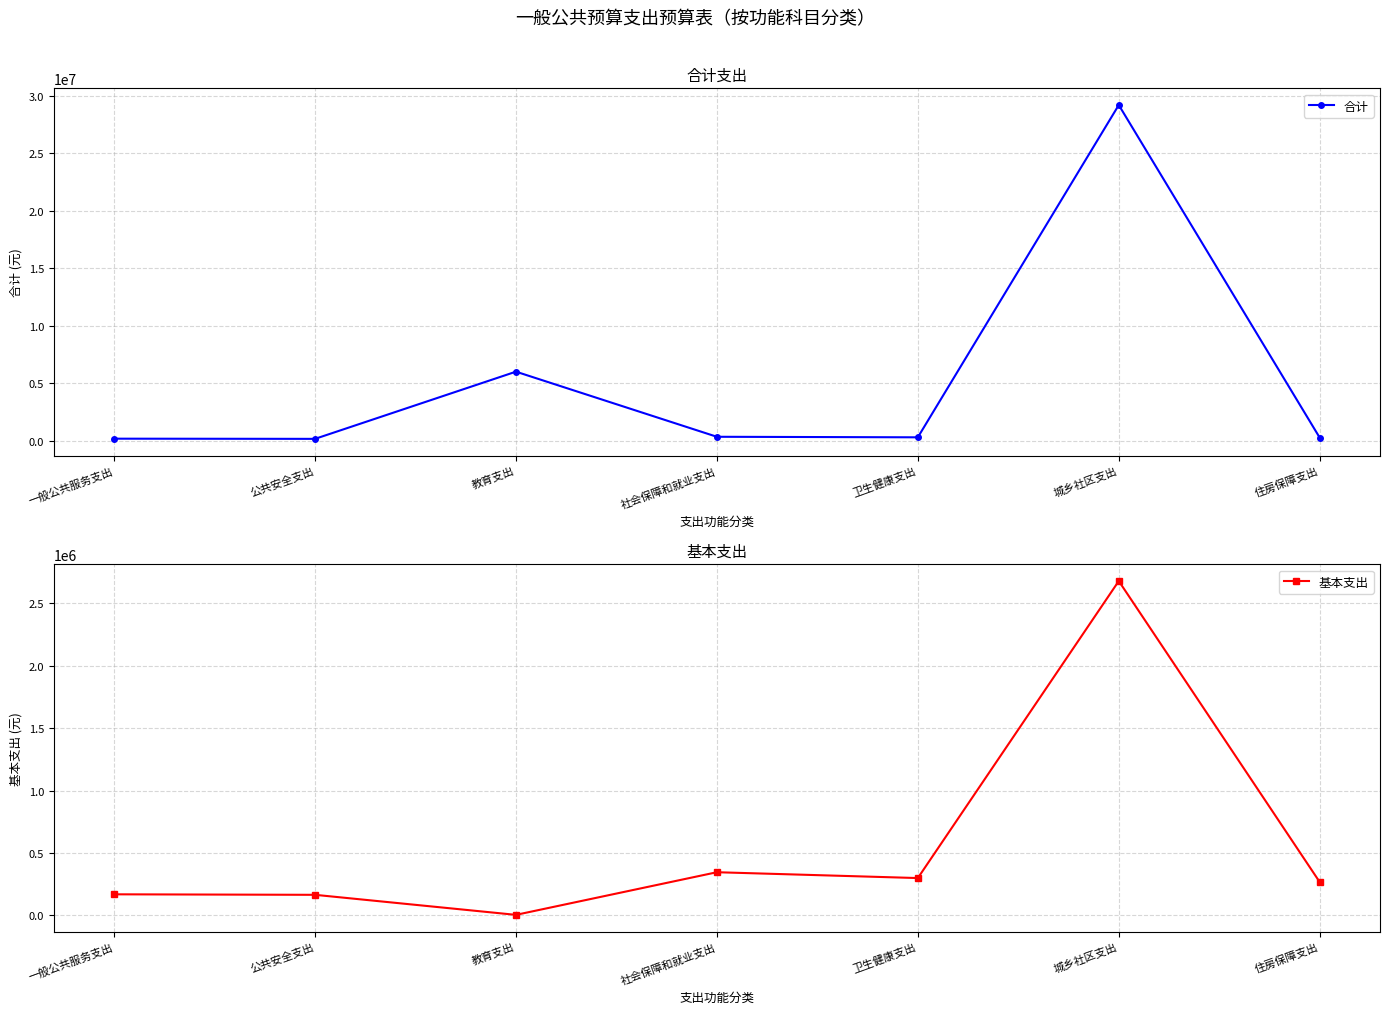

What is the sum of all 合计 values?

36441269.4